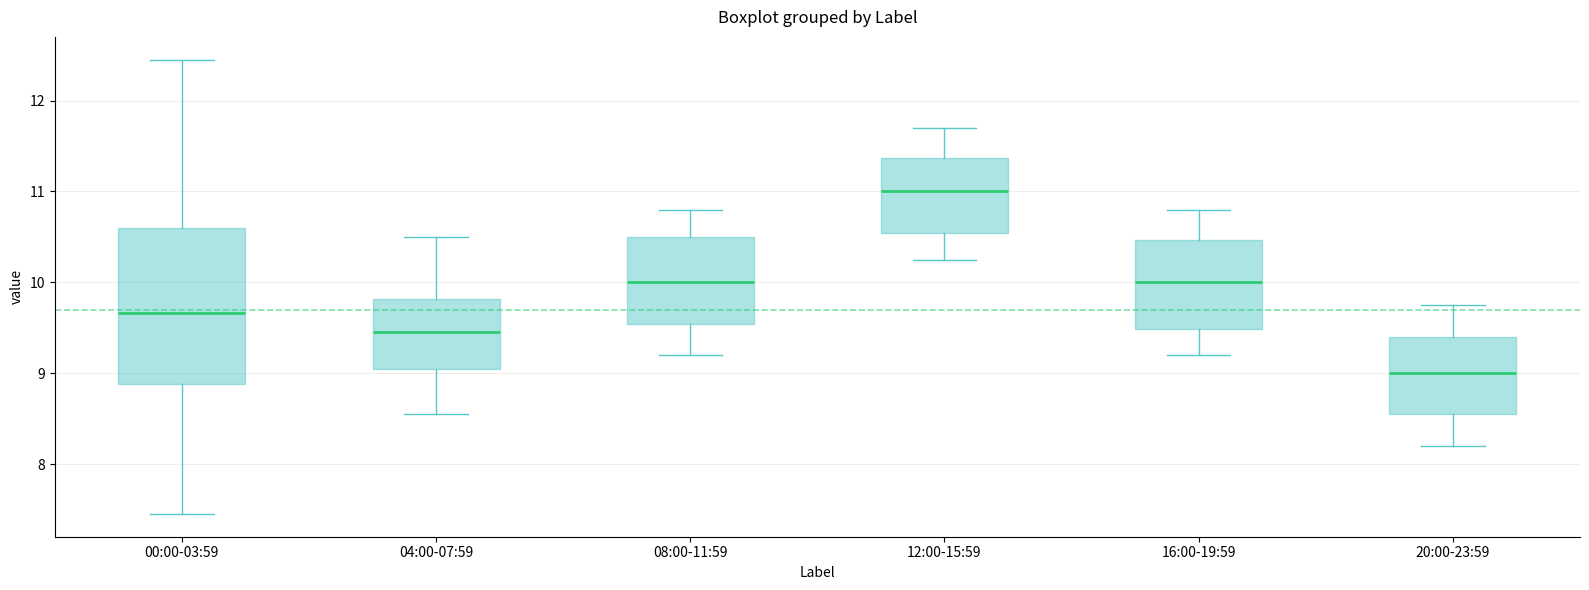

Reading left to right, transcribe this box plot: for each box, give where its median line is, the range the box spans, and where its two whiskers end, as read against the y-axis. The values are not printed on the chart, so give them approximately, as read against the axis.

00:00-03:59: median 9.7, box 8.9 to 10.6, whiskers 7.5 to 12.5
04:00-07:59: median 9.5, box 9.1 to 9.8, whiskers 8.6 to 10.5
08:00-11:59: median 10.0, box 9.5 to 10.5, whiskers 9.2 to 10.8
12:00-15:59: median 11.0, box 10.5 to 11.4, whiskers 10.3 to 11.7
16:00-19:59: median 10.0, box 9.5 to 10.5, whiskers 9.2 to 10.8
20:00-23:59: median 9.0, box 8.6 to 9.4, whiskers 8.2 to 9.8